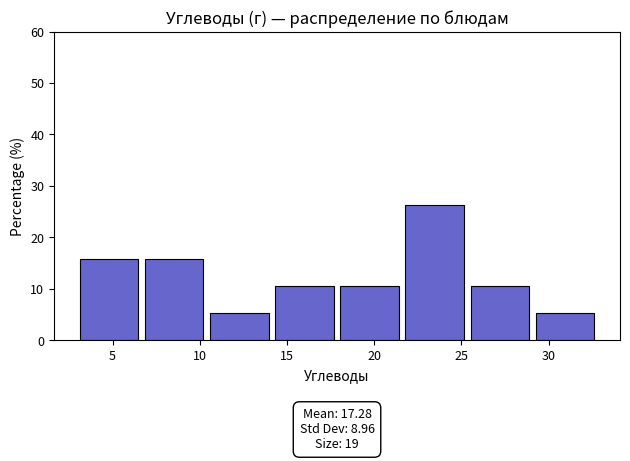

Which range on the x-axis has the tallest bar?

21.5 to 25.5